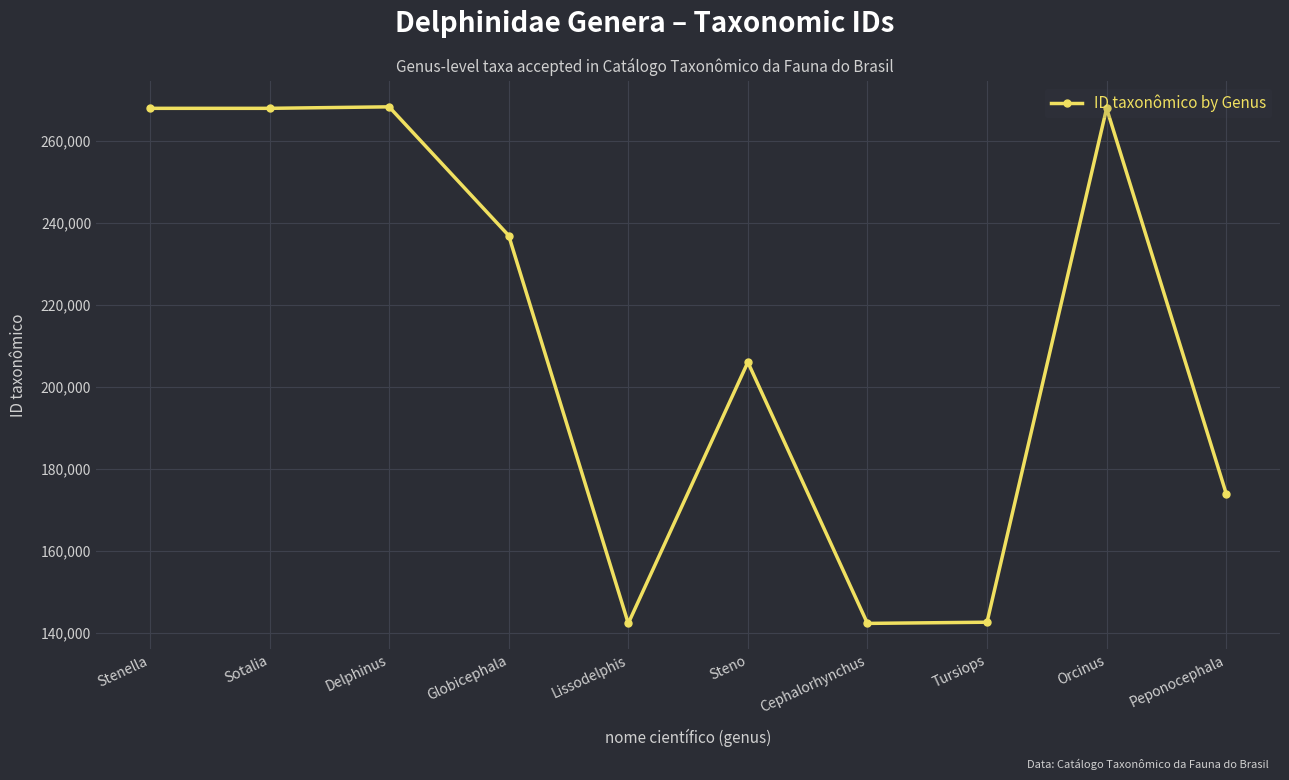

Approximately how many times larger is the value at Lissodelphis compared to Delphinus?

0.5